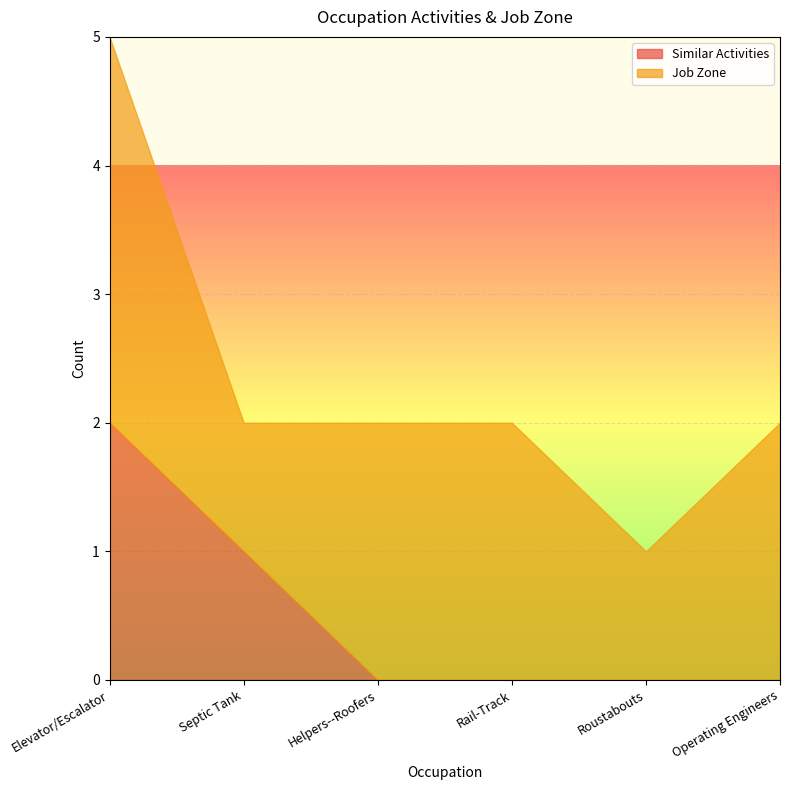

What is the difference between the highest and lowest values at Elevator/Escalator?

1